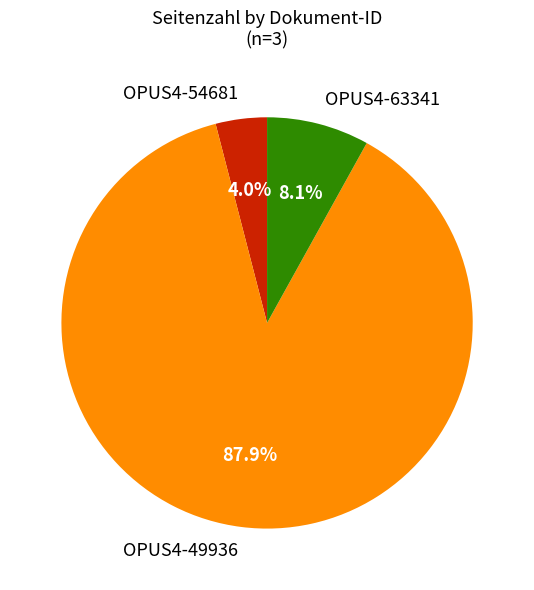

Which has a higher value, OPUS4-54681 or OPUS4-49936?

OPUS4-49936